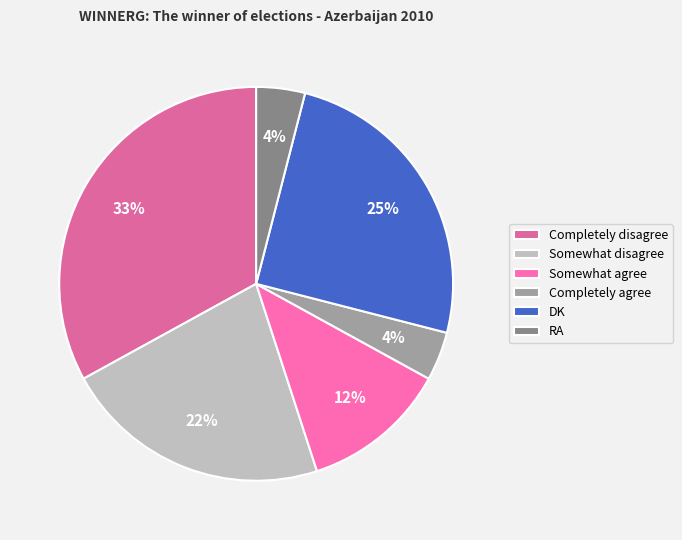

To the nearest percent, what is the combined percentage of RA and Completely agree?

8%